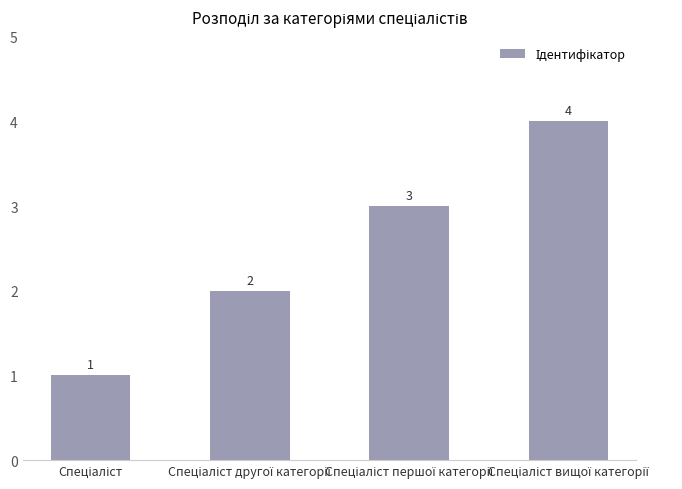

What is the value of the 4th bar from the left?

4